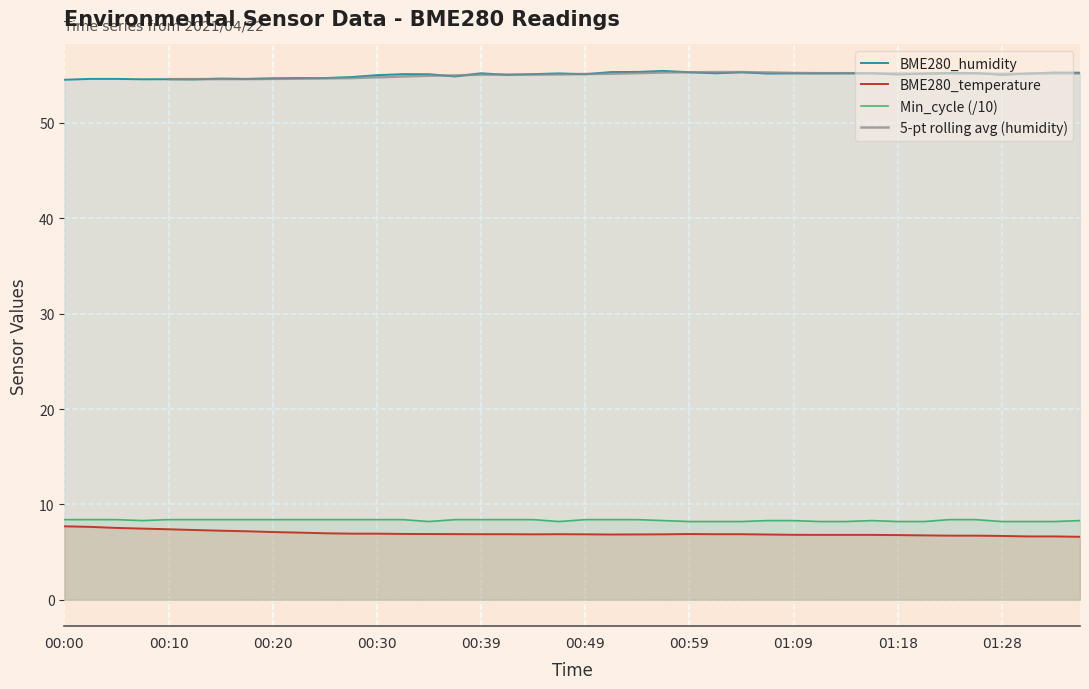

At which label is Min_cycle closest to 8?

00:34